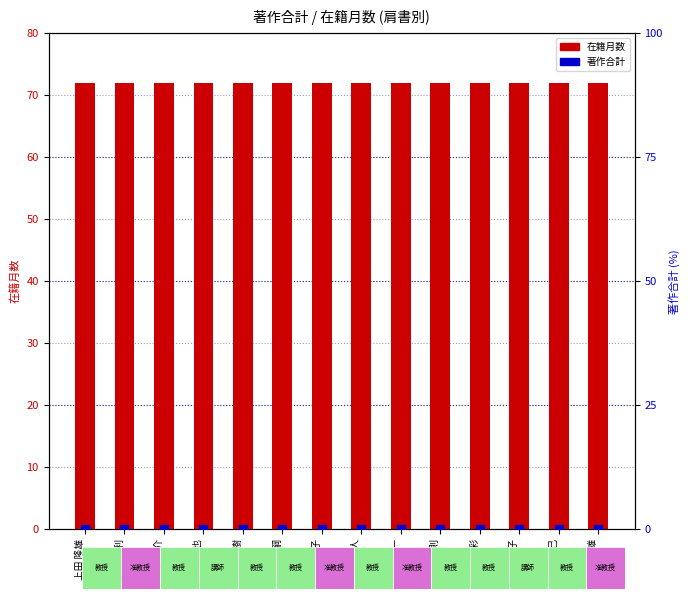

Is the value of 著作合計 at 奥嶋 政嗣 greater than the value of 在籍月数 at 上田 隆雄?

No